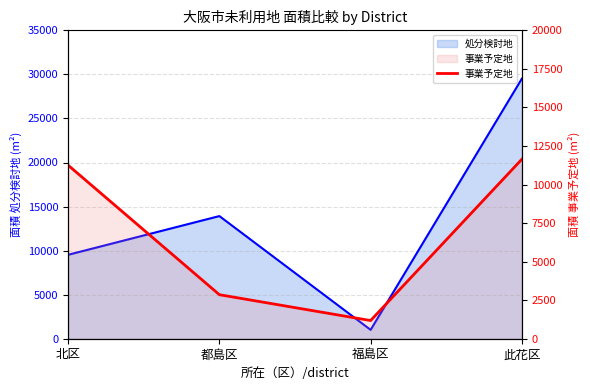

How many points are lower than both their immediate neighbors (excluding endpoints)?

1